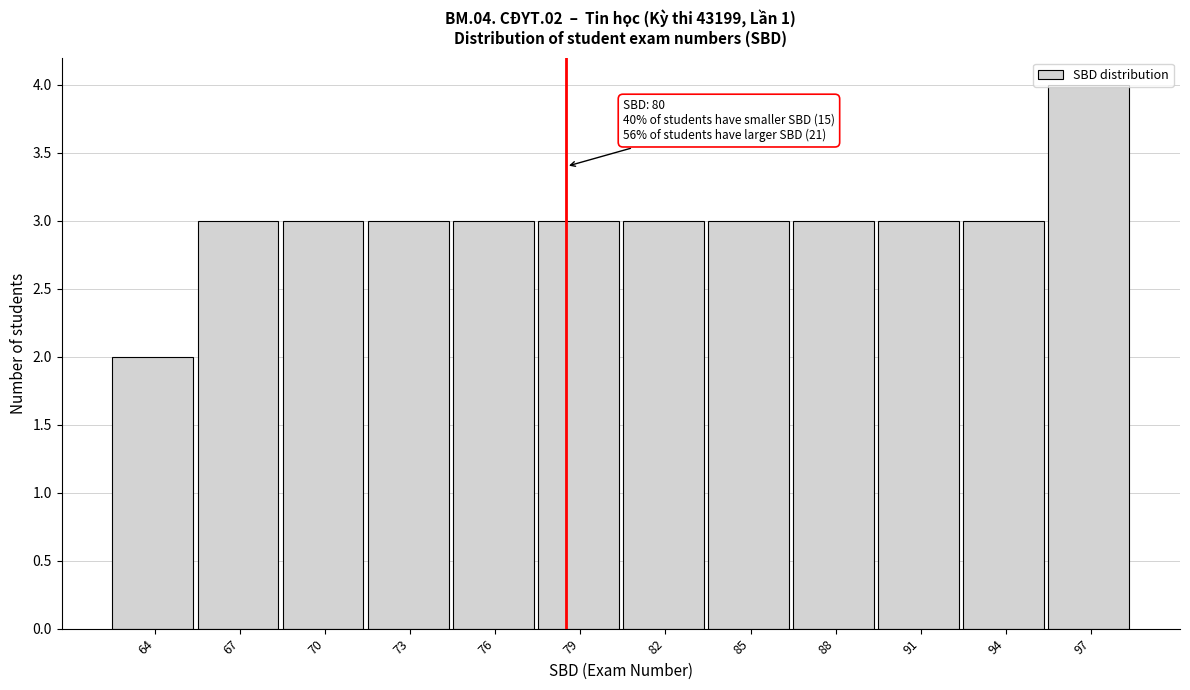

Approximately how many times larger is the value at 91 compared to 85?

1.0